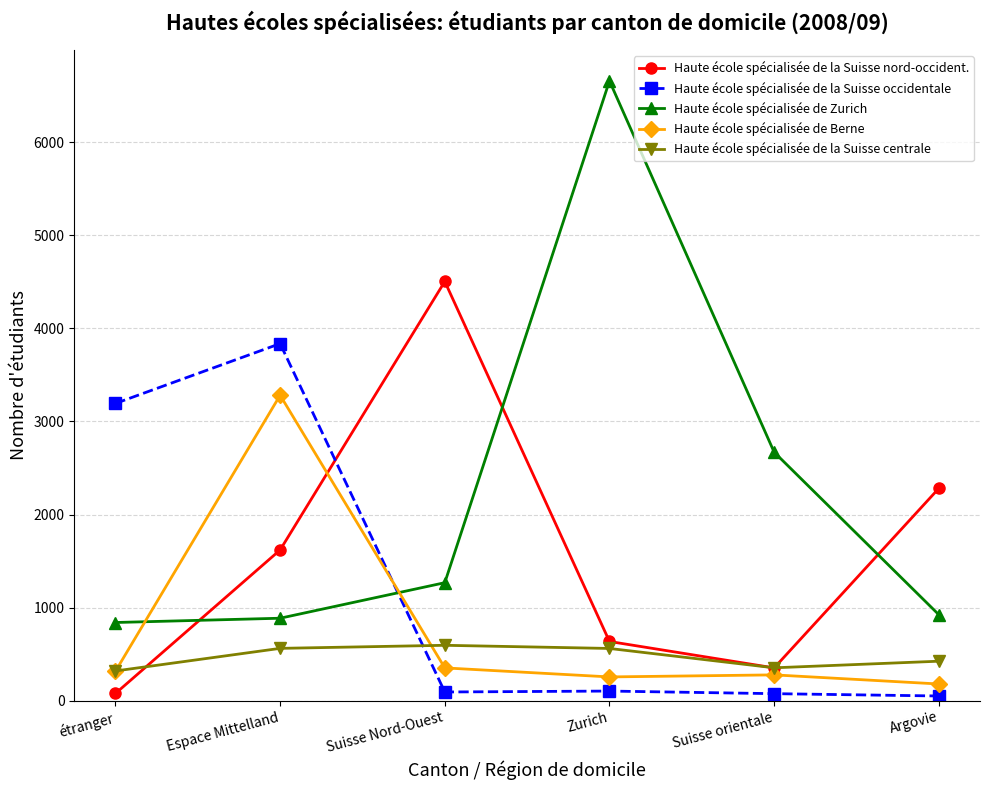

What is the difference between the Haute école spécialisée de la Suisse nord-occident. values at Argovie and Suisse Nord-Ouest?

2224